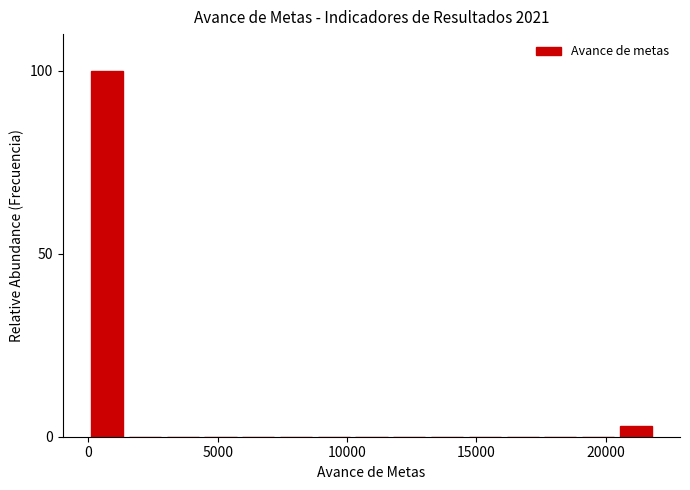

Read against the x-axis, roughly where is the centre of the tallest bar?

500